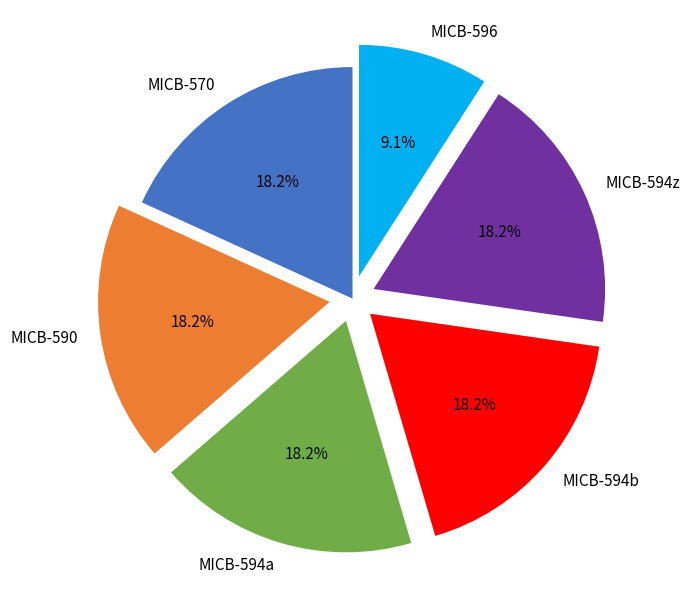

The MICB-570 slice represents 7% of the pie. True or false?

False